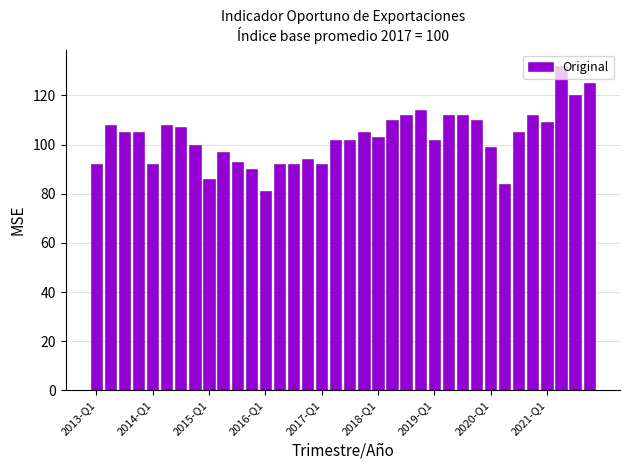

What is the difference between the maximum and minimum values?

51